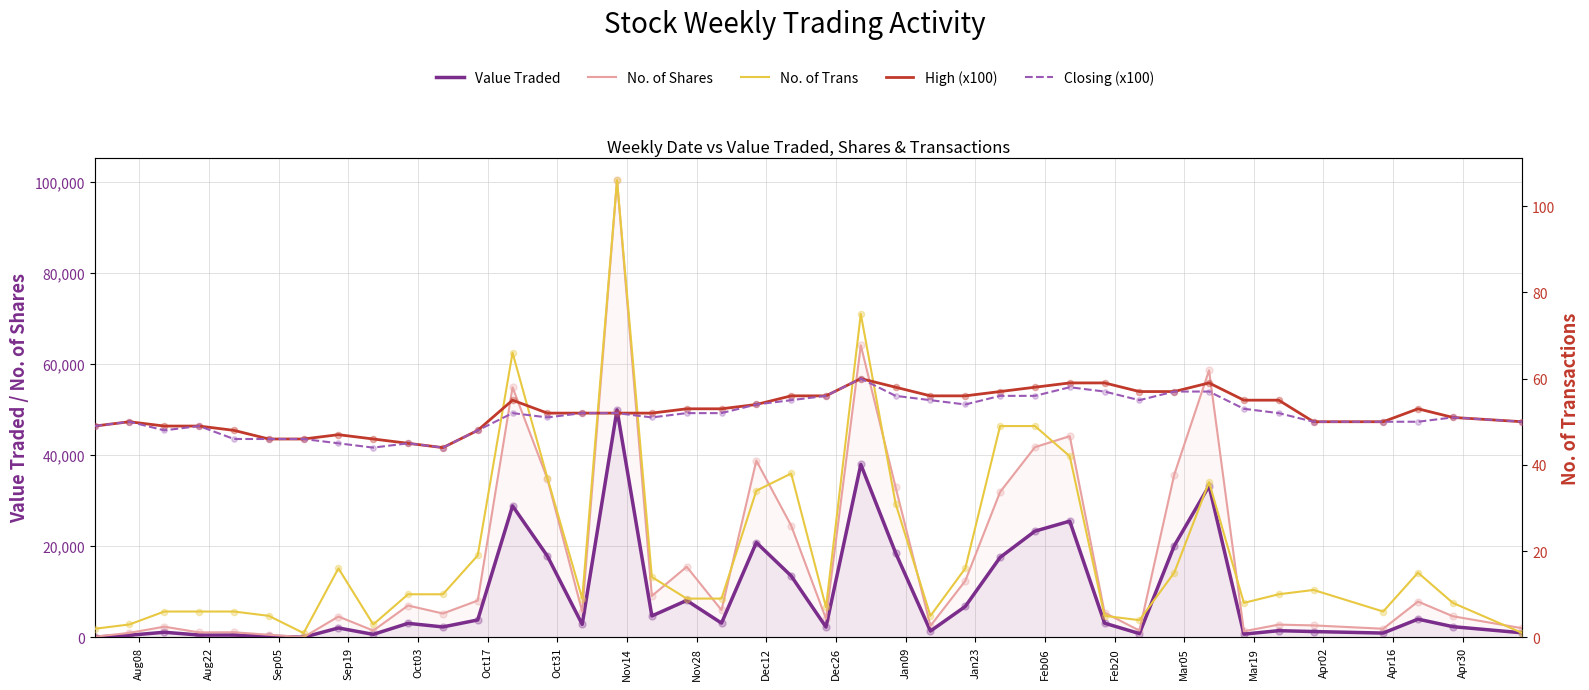

Which series has the largest Y range (max minus min)?

No. of Shares